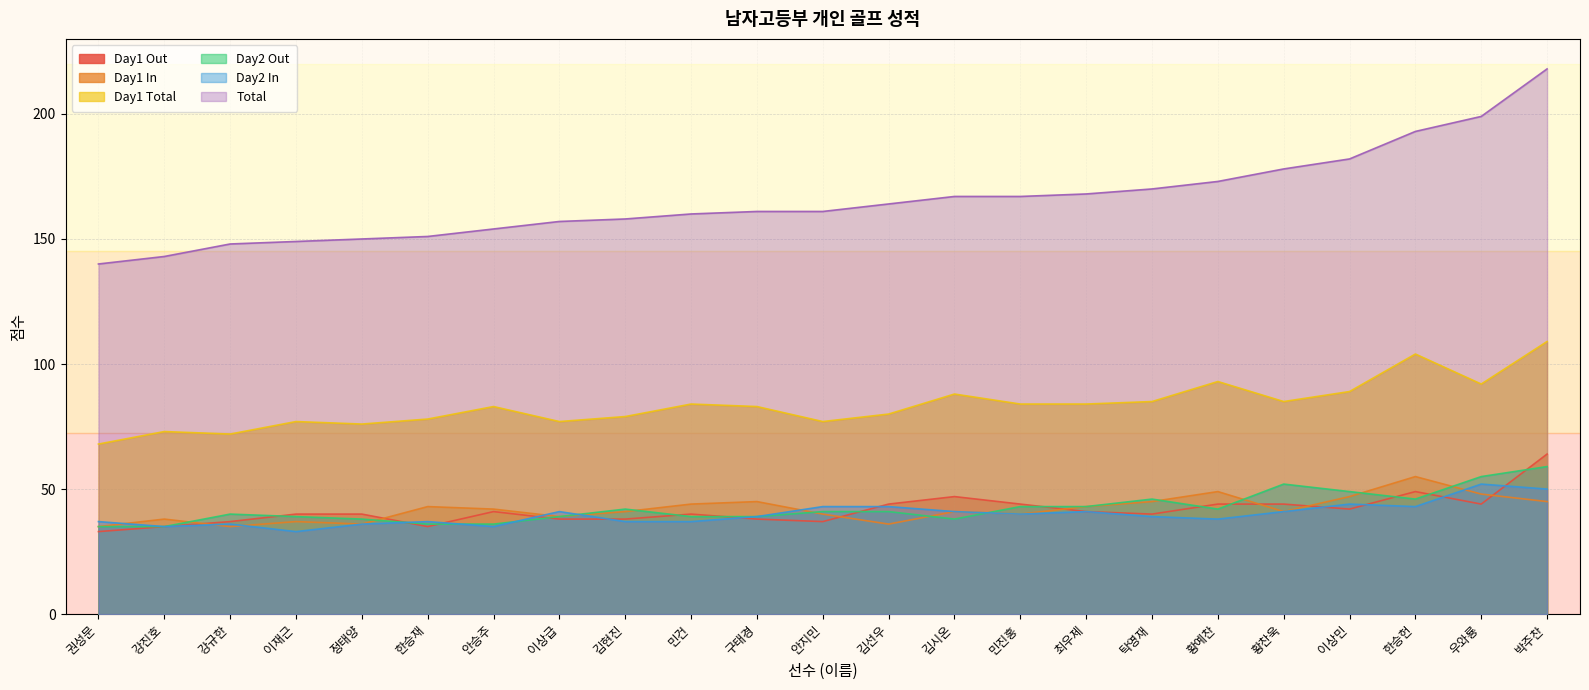

What value does the Day1 Total series have at 안승주, to the nearest 5?

85